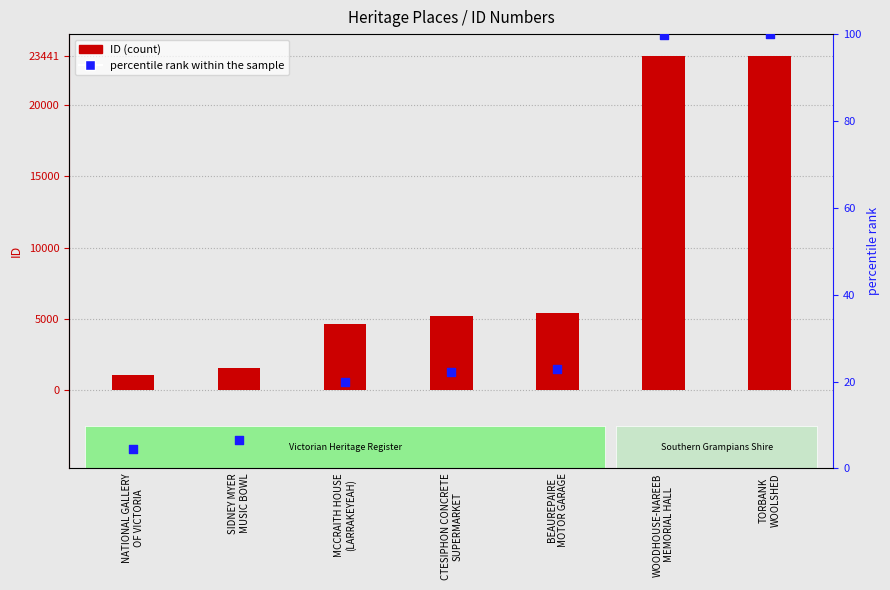

At which category is the sum across all series the highest?

TORBANK
WOOLSHED